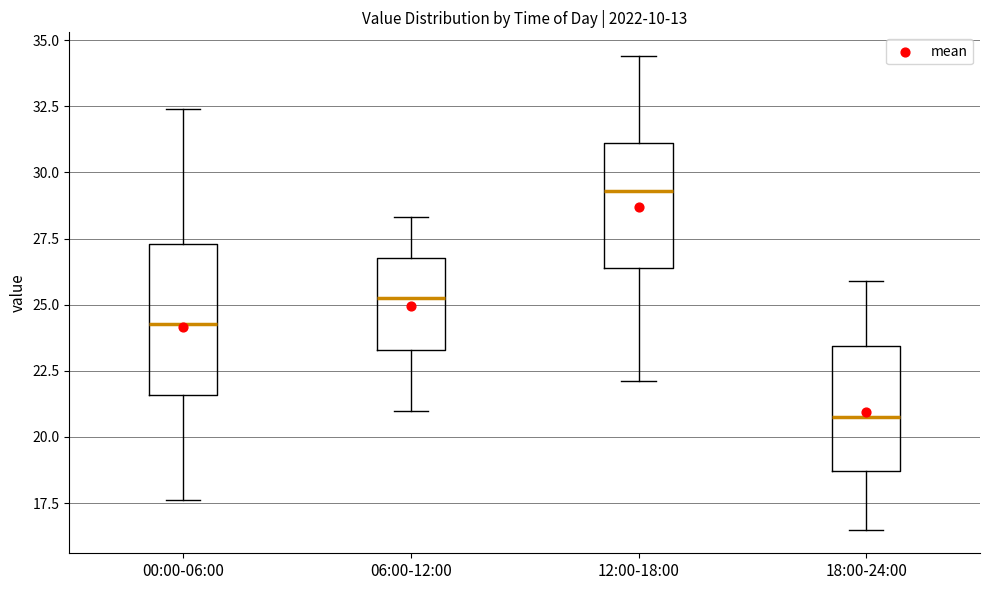

Comparing the boxes themselves (not the whiskers), which one is the tallest?

00:00-06:00